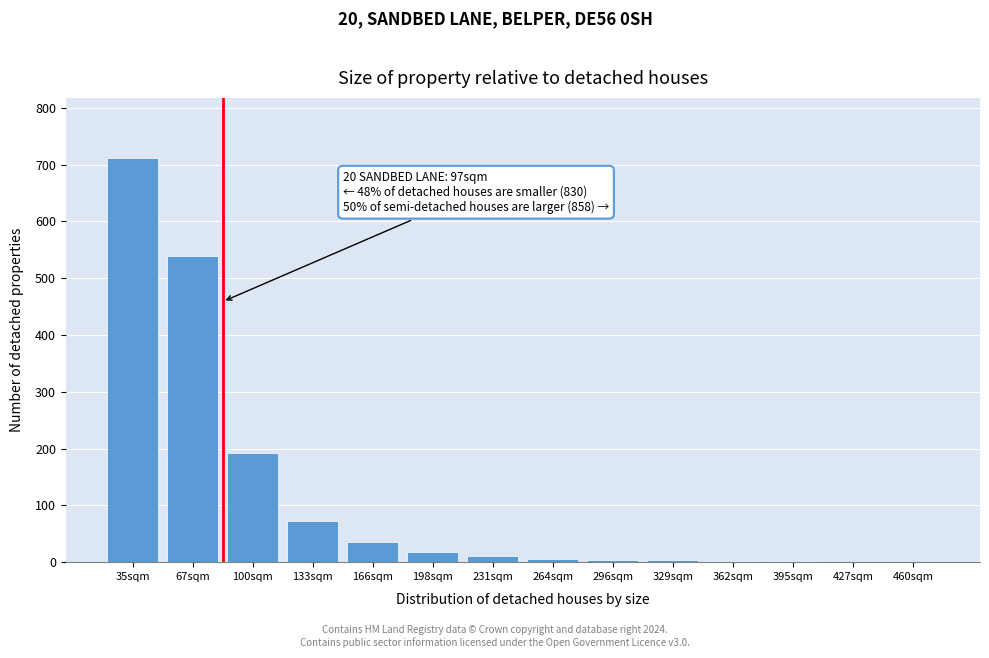

What is the sum of all values?

1599